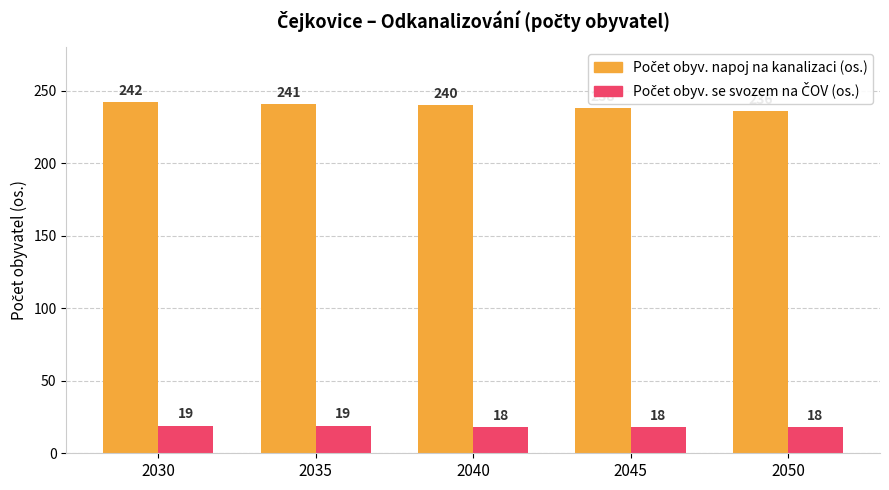

What is the total value across all series at 2040?

258